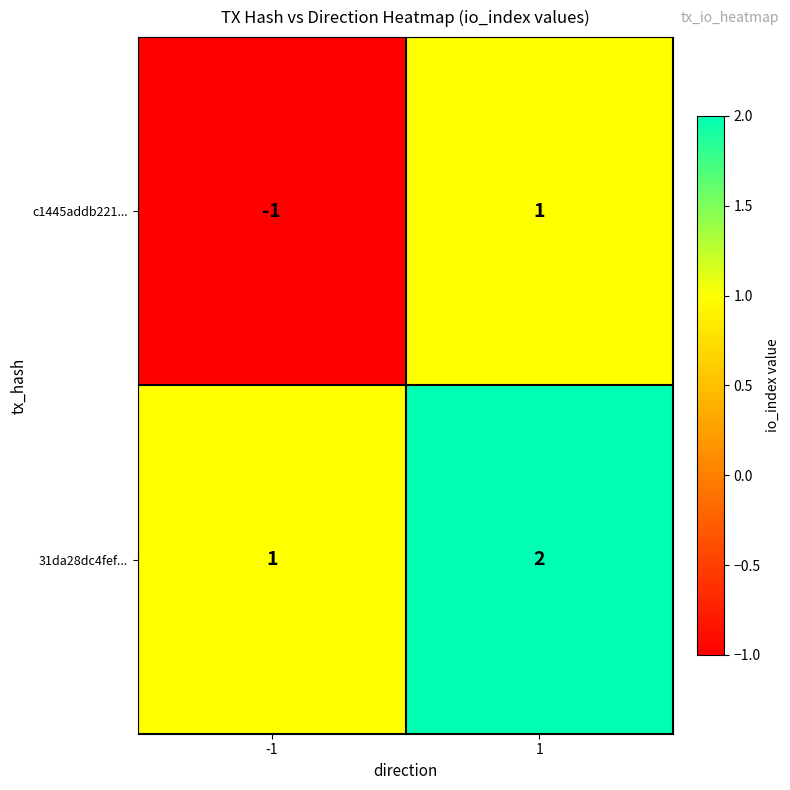

What is the total value across all series at 1?

3